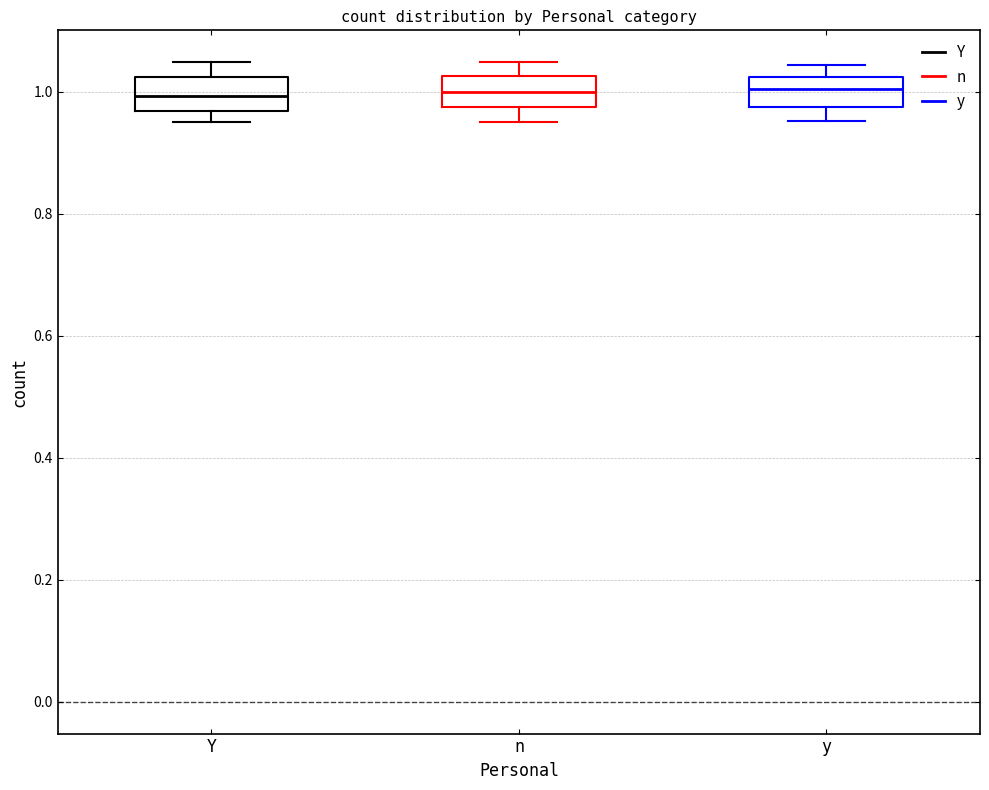

Reading left to right, transcribe this box plot: for each box, give where its median line is, the range the box spans, and where its two whiskers end, as read against the y-axis. The values are not printed on the chart, so give them approximately, as read against the axis.

Y: median 1.00, box 0.96 to 1.02, whiskers 0.96 (just below the box's lower edge) to 1.04
n: median 1.00, box 0.98 to 1.02, whiskers 0.96 to 1.04
y: median 1.00, box 0.98 to 1.02, whiskers 0.96 to 1.04